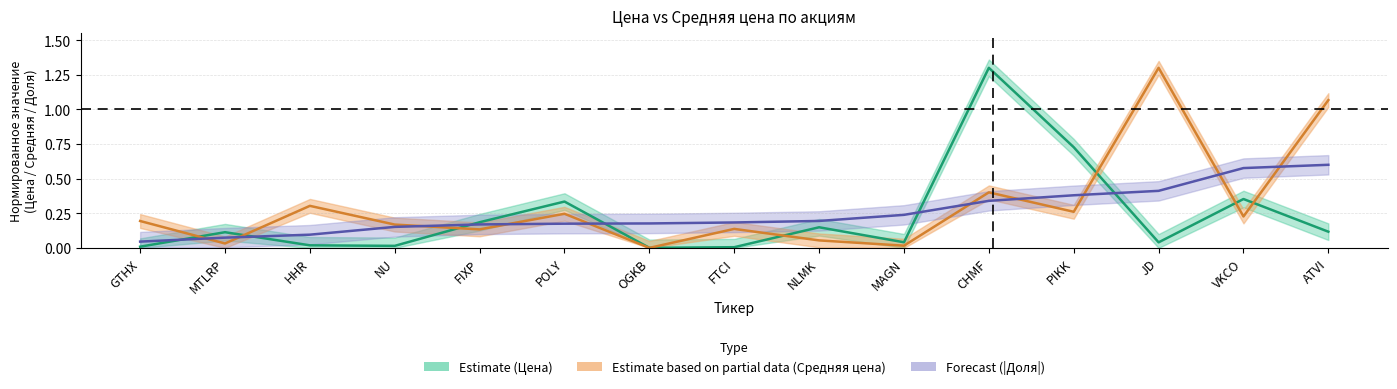

Reading left to right, list all the values displayed in this chart.

Цена: GTHX=0.0	MTLRP=0.1	HHR=0.0	NU=0.0	FIXP=0.2	POLY=0.3	OGKB=0.0	FTCI=0.0	NLMK=0.1	MAGN=0.0	CHMF=1.3	PIKK=0.7	JD=0.0	VKCO=0.4	ATVI=0.1
Средняя цена: GTHX=0.2	MTLRP=0.0	HHR=0.3	NU=0.2	FIXP=0.1	POLY=0.2	OGKB=0.0	FTCI=0.1	NLMK=0.1	MAGN=0.0	CHMF=0.4	PIKK=0.3	JD=1.3	VKCO=0.2	ATVI=1.1
Доля: GTHX=0.0	MTLRP=0.1	HHR=0.1	NU=0.2	FIXP=0.2	POLY=0.2	OGKB=0.2	FTCI=0.2	NLMK=0.2	MAGN=0.2	CHMF=0.3	PIKK=0.4	JD=0.4	VKCO=0.6	ATVI=0.6